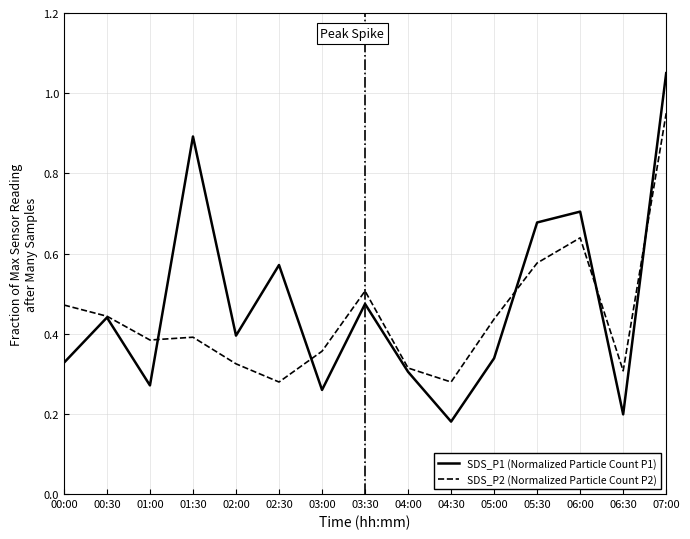

True or false: SDS_P2 (Normalized Particle Count P2) and SDS_P1 (Normalized Particle Count P1) cross at least once.

True